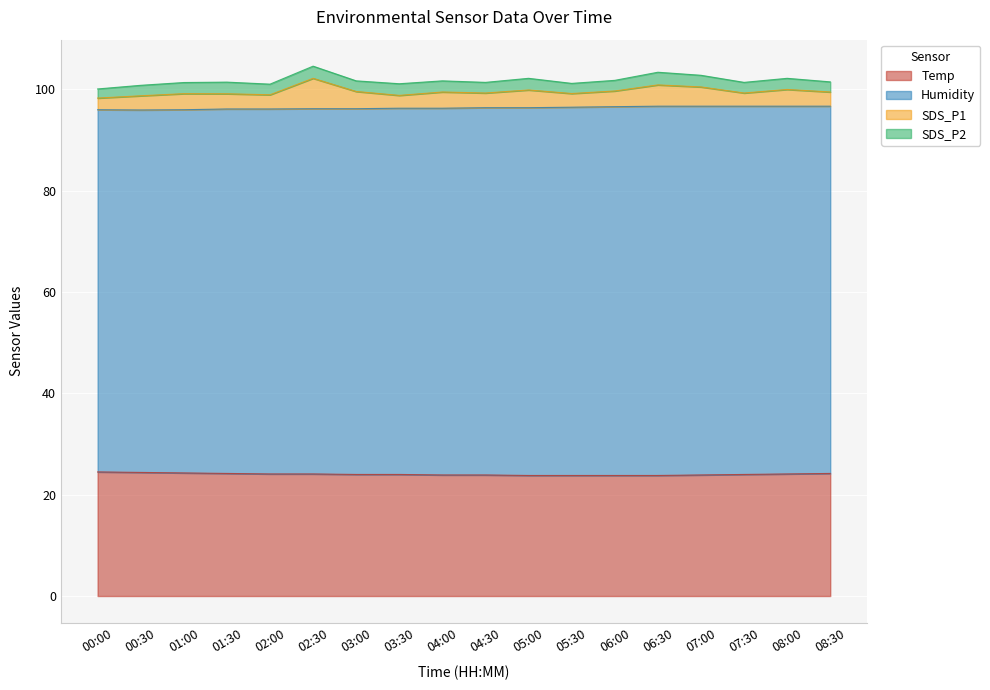

At which category is the sum across all series the highest?

02:30